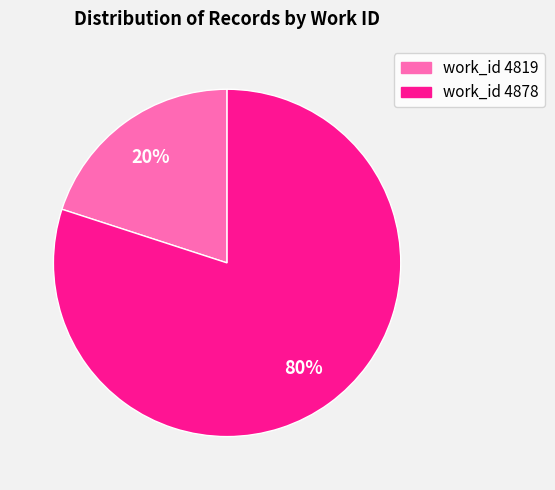

To the nearest percent, what percentage of the pie is work_id 4878?

80%